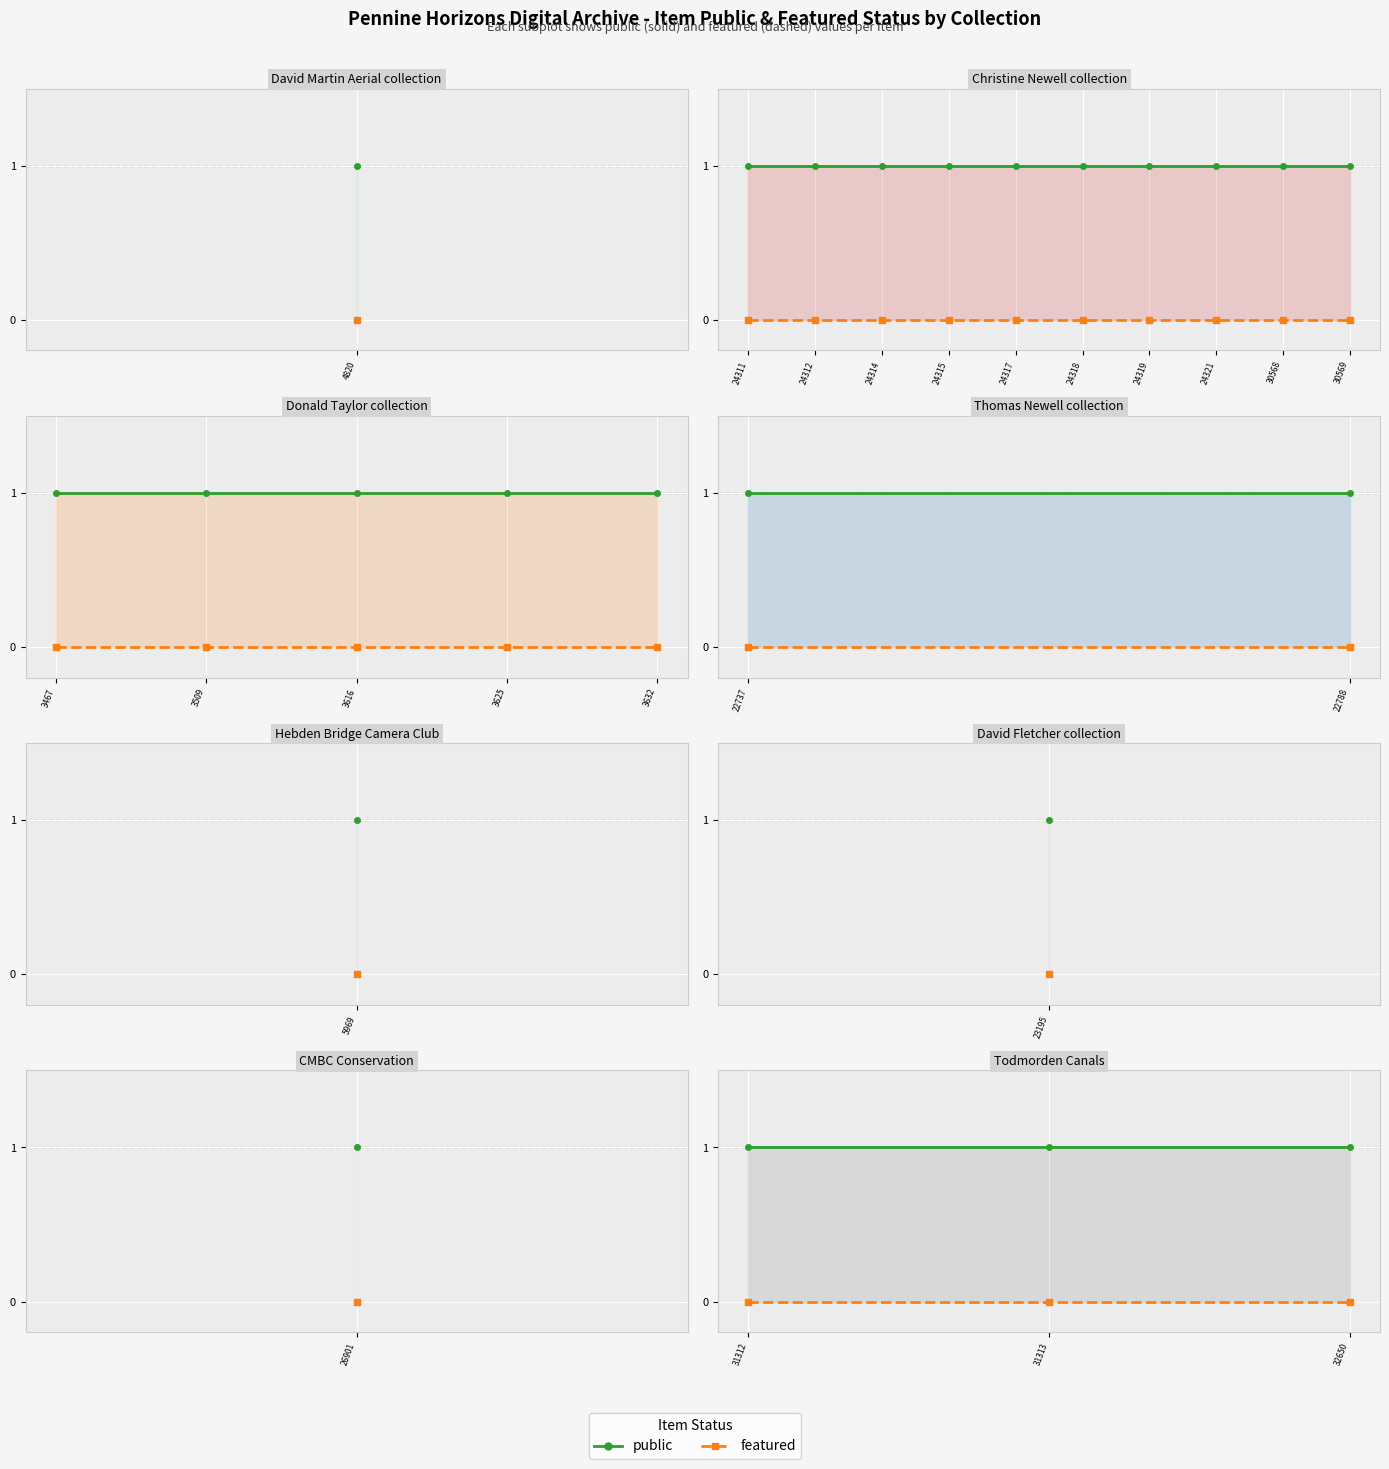

Rank the series by their maximum value, from lowest to highest.

featured, public